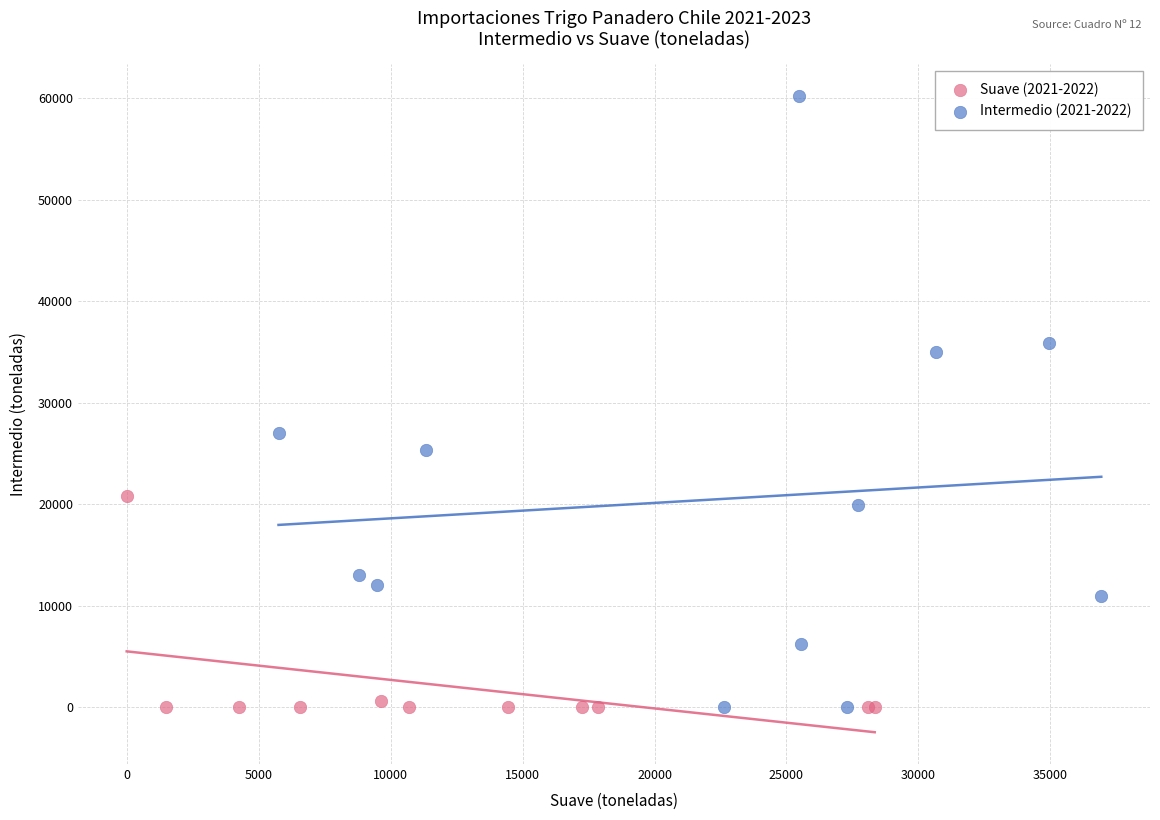

Which series contains the highest Y value?

Intermedio (2021-2022)